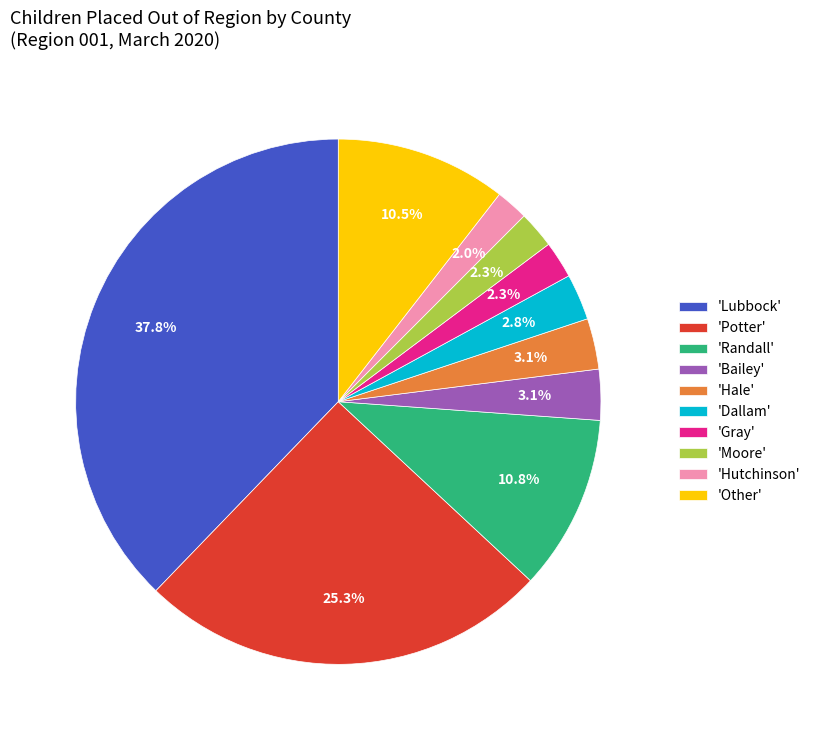

How many segments does this pie chart have?

10